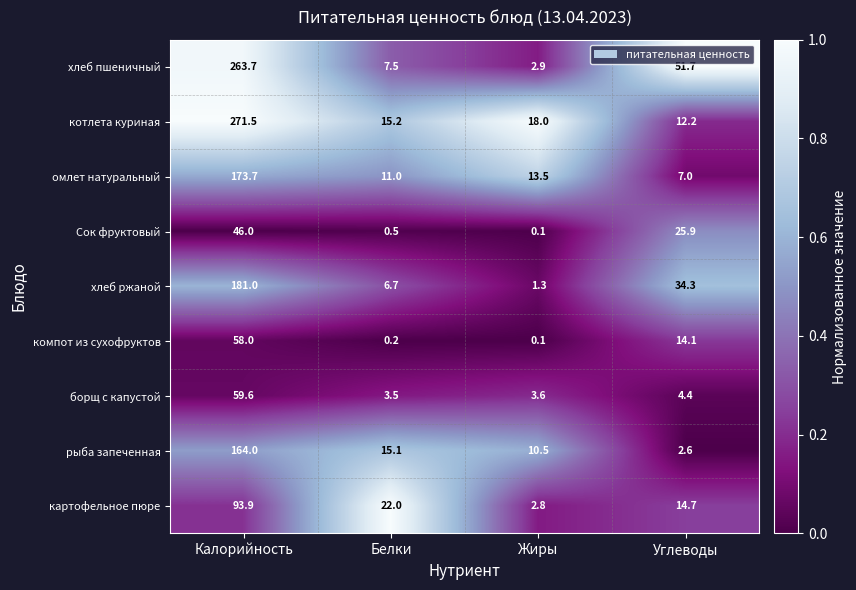

The value of Сок фруктовый at Калорийность is 46.0. True or false?

True